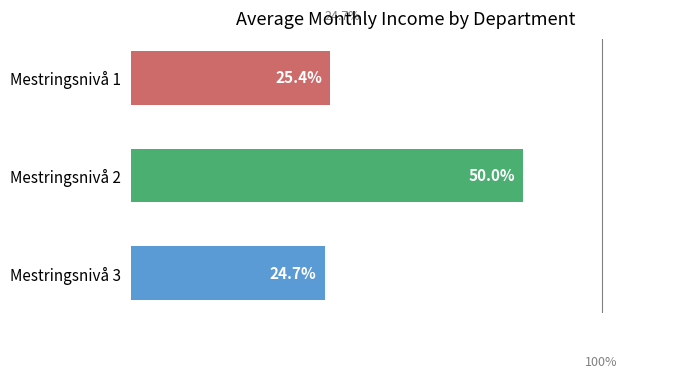

At which label is the value closest to 37?

Mestringsnivå 1